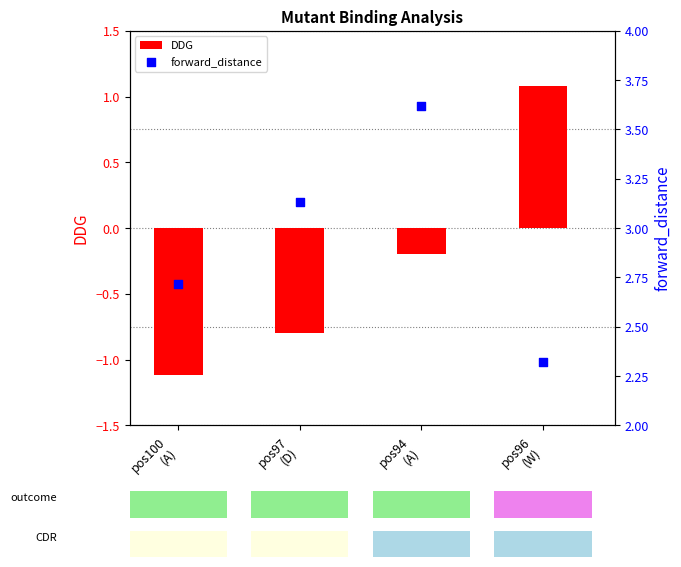

What are all the series names shown in the legend?

DDG, forward_distance